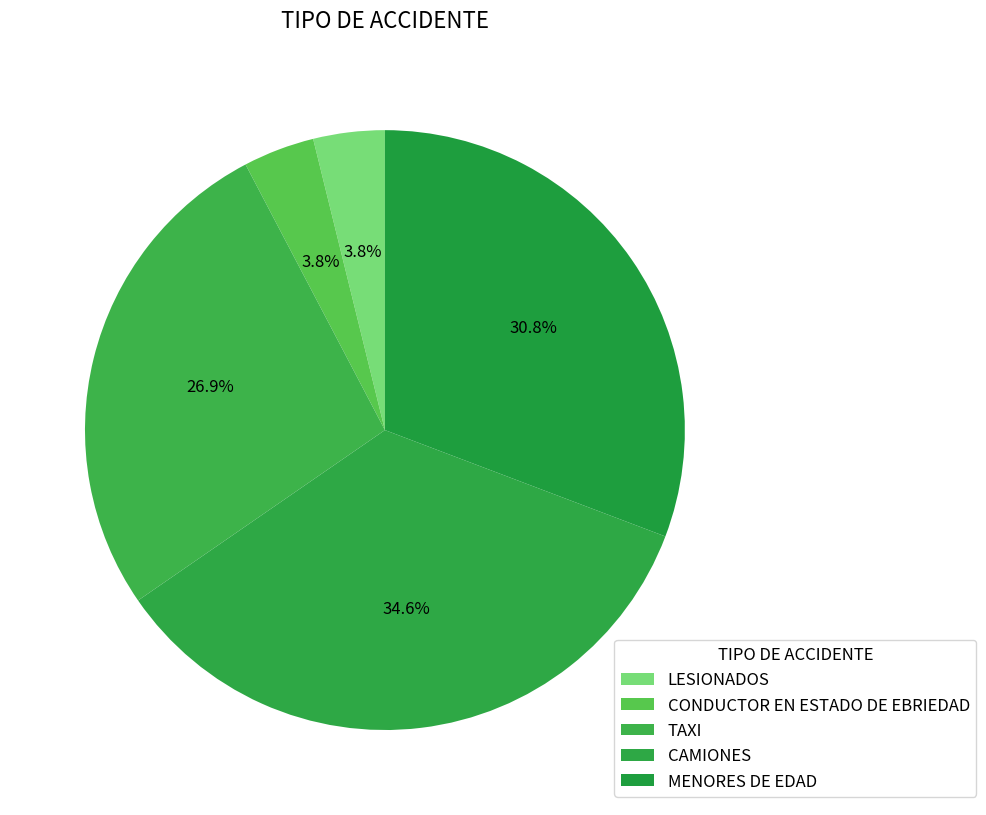

What is the change in value from CAMIONES to MENORES DE EDAD?

-1